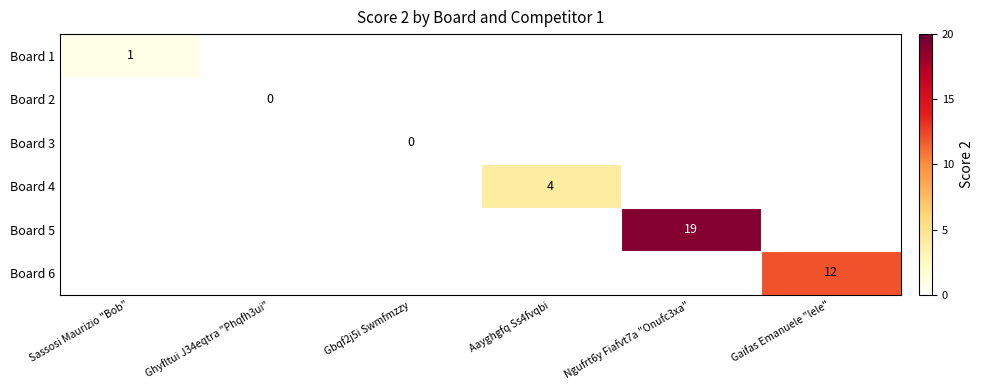

True or false: Board 4 has a value of 6 at Aayghgfq Ss4fvqbi.

False